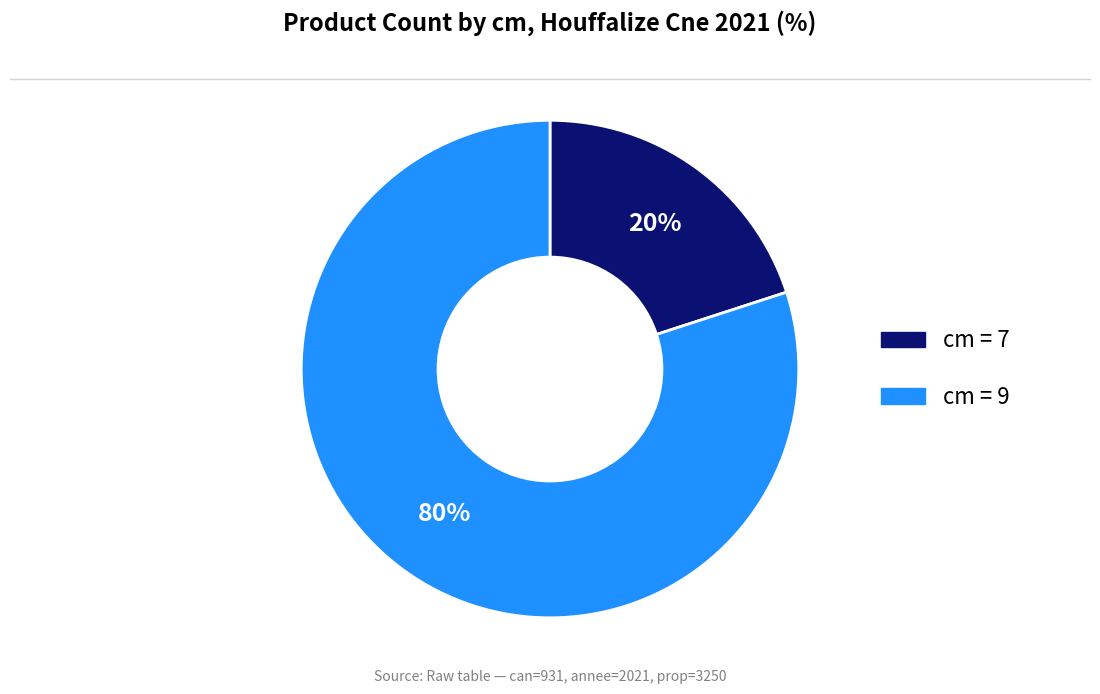

Which slice represents more than half of the pie?

cm = 9